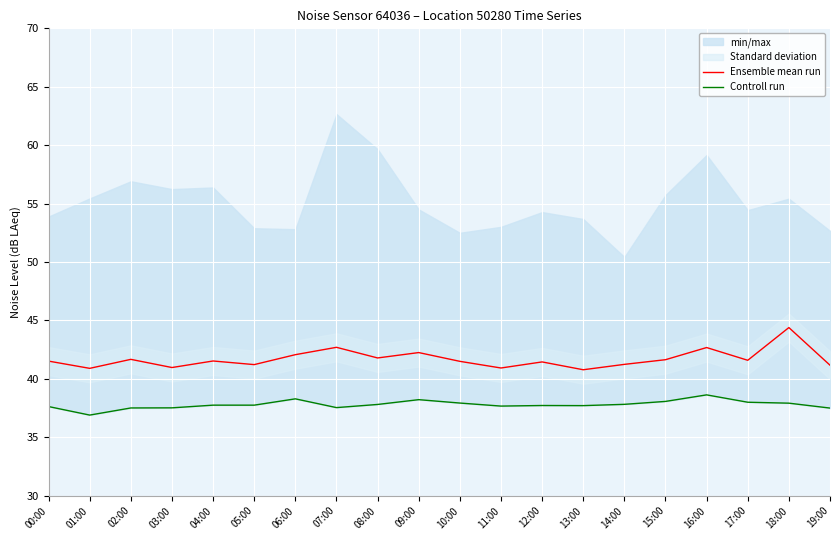

Which series has the largest total across all categories?

Ensemble mean run